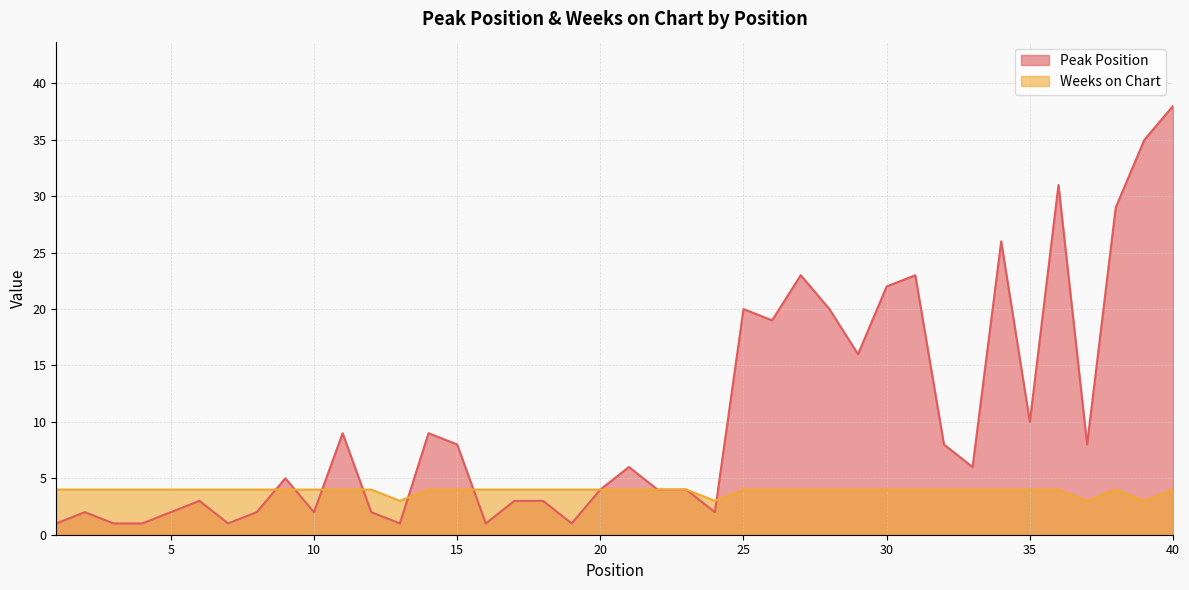

Reading left to right, extract all data points from this chart.

Peak Position: 1	2	1	1	2	3	1	2	5	2	9	2	1	9	8	1	3	3	1	4	6	4	4	2	20	19	23	20	16	22	23	8	6	26	10	31	8	29	35	38
Weeks on Chart: 4	4	4	4	4	4	4	4	4	4	4	4	3	4	4	4	4	4	4	4	4	4	4	3	4	4	4	4	4	4	4	4	4	4	4	4	3	4	3	4